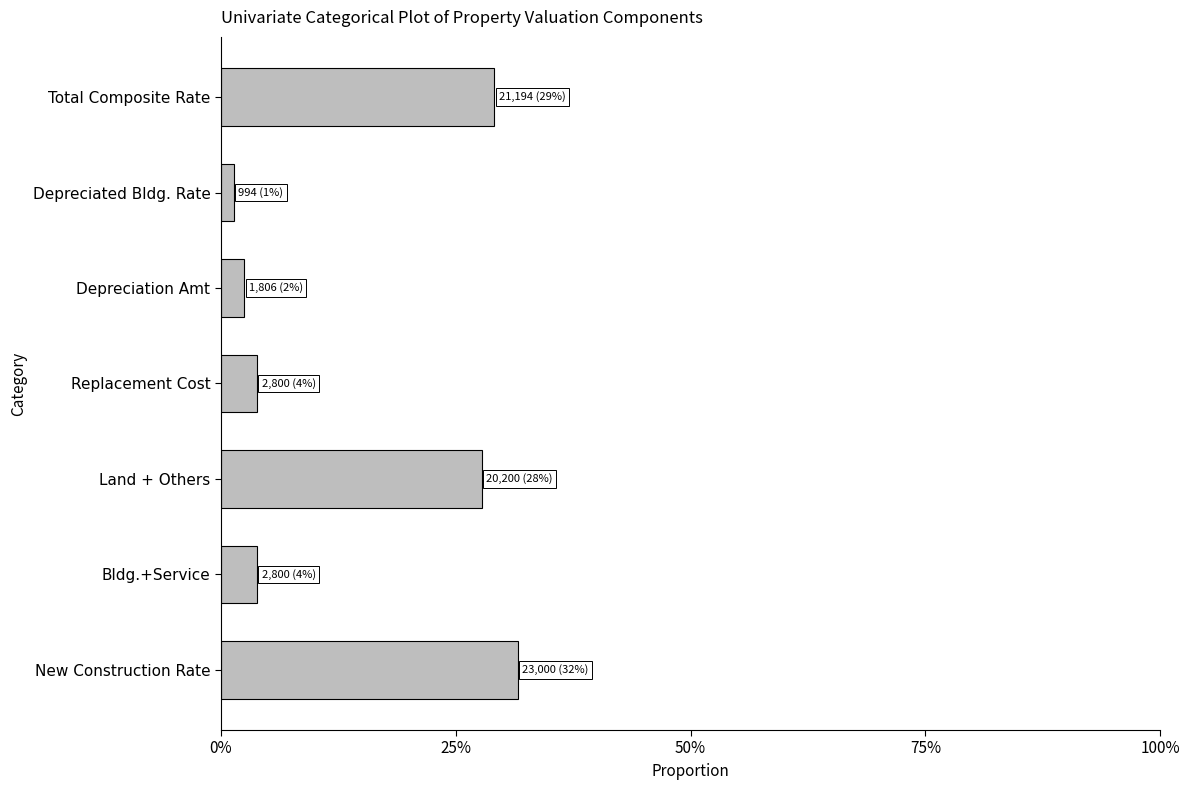

Are the bars horizontal?

Yes